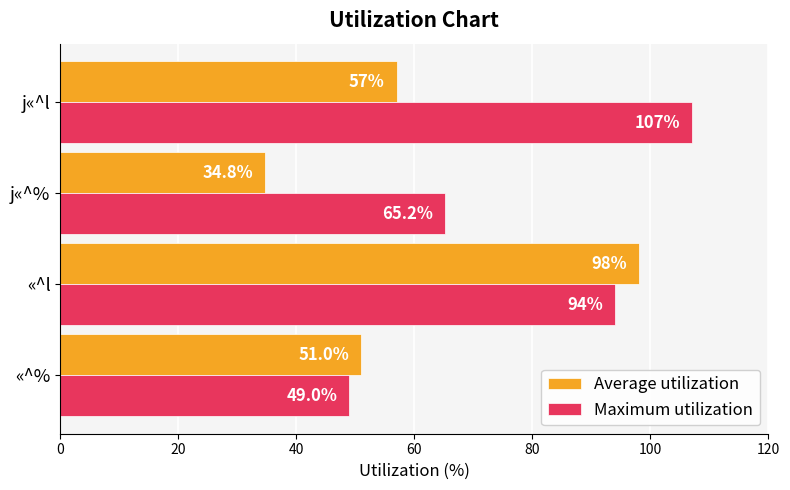

Is it true that Maximum utilization equals 94.0 at «^l?

True